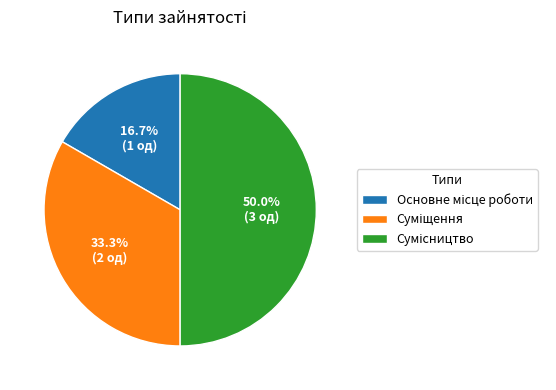

Count the number of slices in the pie.

3